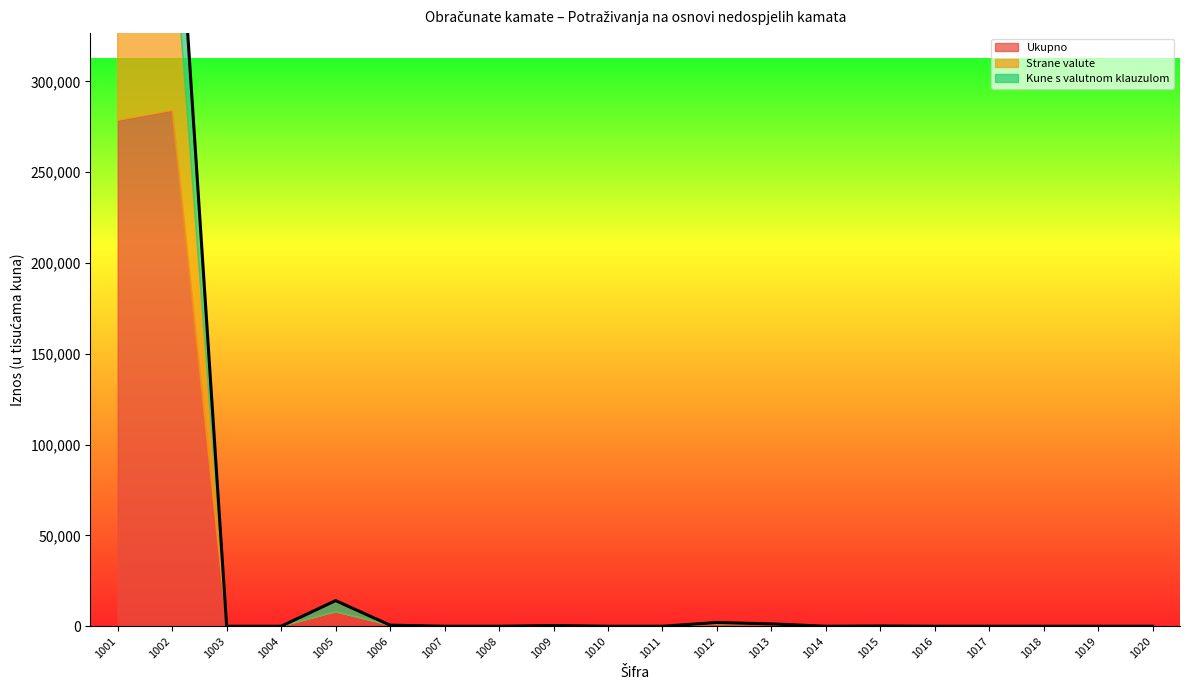

List the series in order of their overall mean, highest first.

Ukupno, Strane valute, Kune s valutnom klauzulom